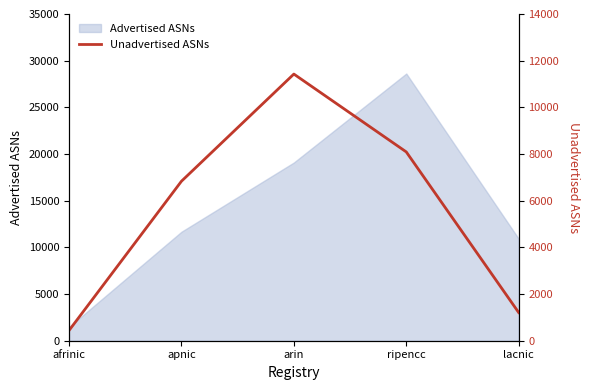

List the labels in order of value, smallest first.

afrinic, lacnic, apnic, ripencc, arin